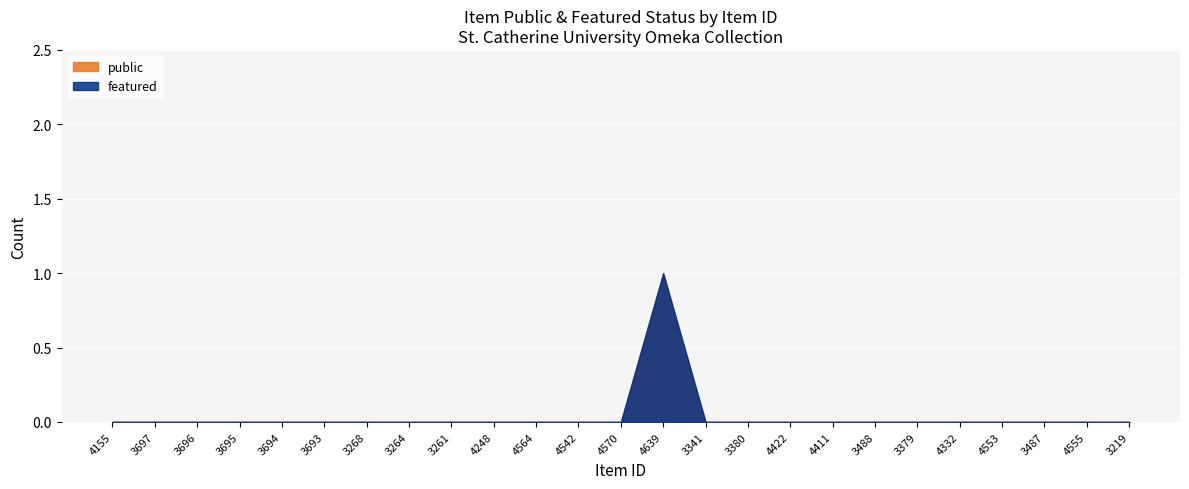

Which series changed the most between 4155 and 4570?

public